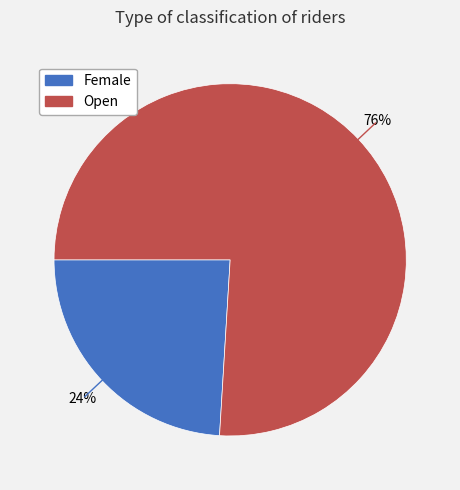

To the nearest percent, what is the difference between the Female and Open slice percentages?

52%